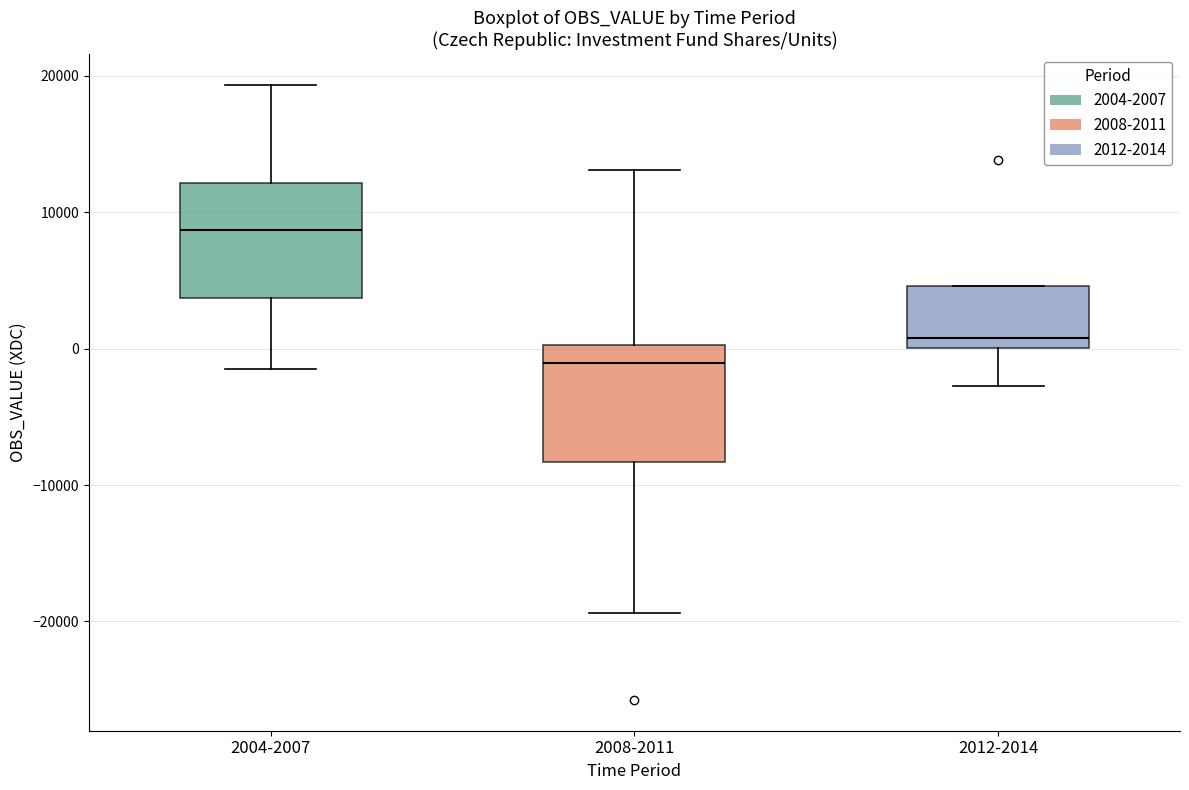

Reading left to right, transcribe this box plot: for each box, give where its median line is, the range the box spans, and where its two whiskers end, as read against the y-axis. The values are not printed on the chart, so give them approximately, as read against the axis.

2004-2007: median 9000, box 4000 to 12000, whiskers -2000 to 19000
2008-2011: median -1000, box -8000 to 0, whiskers -19000 to 13000
2012-2014: median 1000, box 0 to 5000, whiskers -3000 to 5000